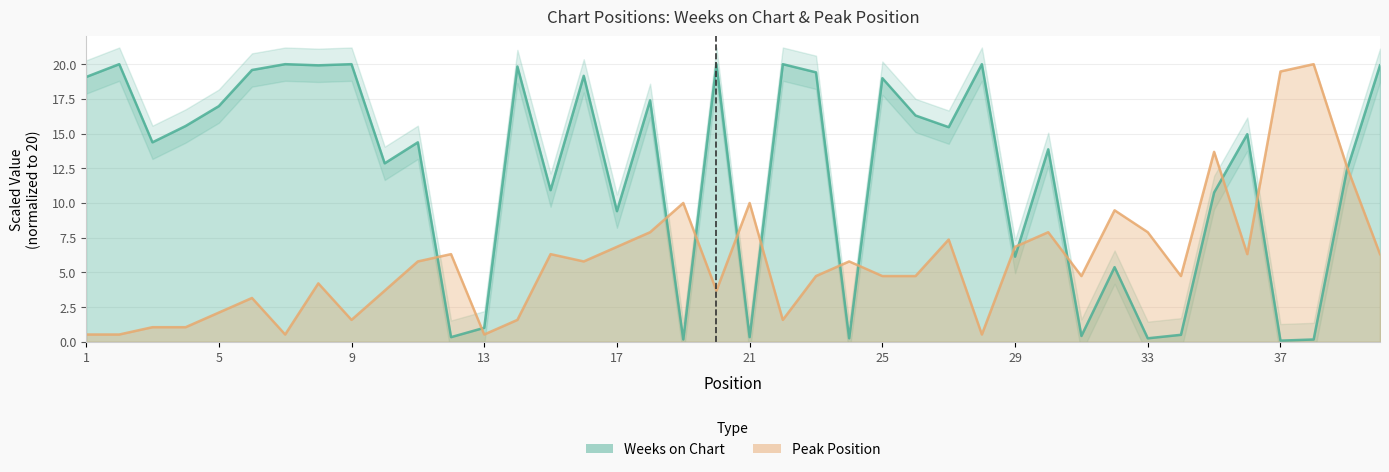

Between which two adjacent categories do Peak Position and Weeks on Chart first intersect?

11 and 12